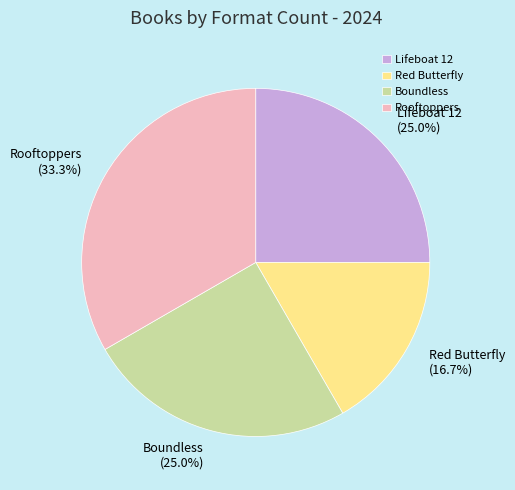

Which category has the biggest portion of the pie?

Rooftoppers